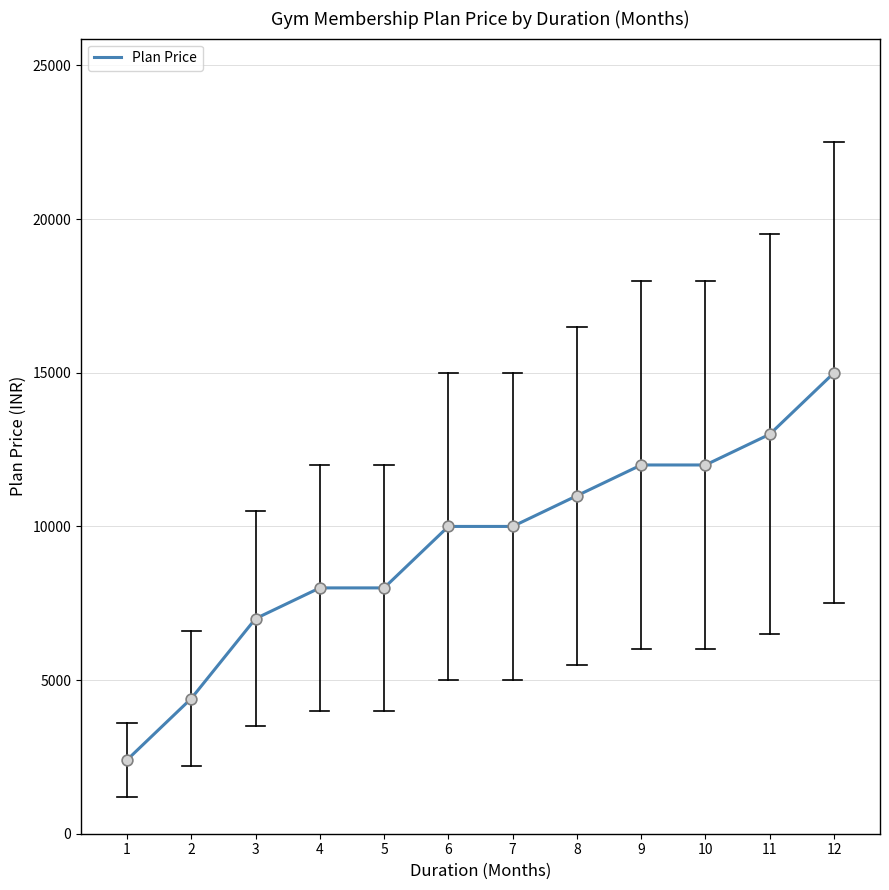

Which has a higher value, 8 or 5?

8